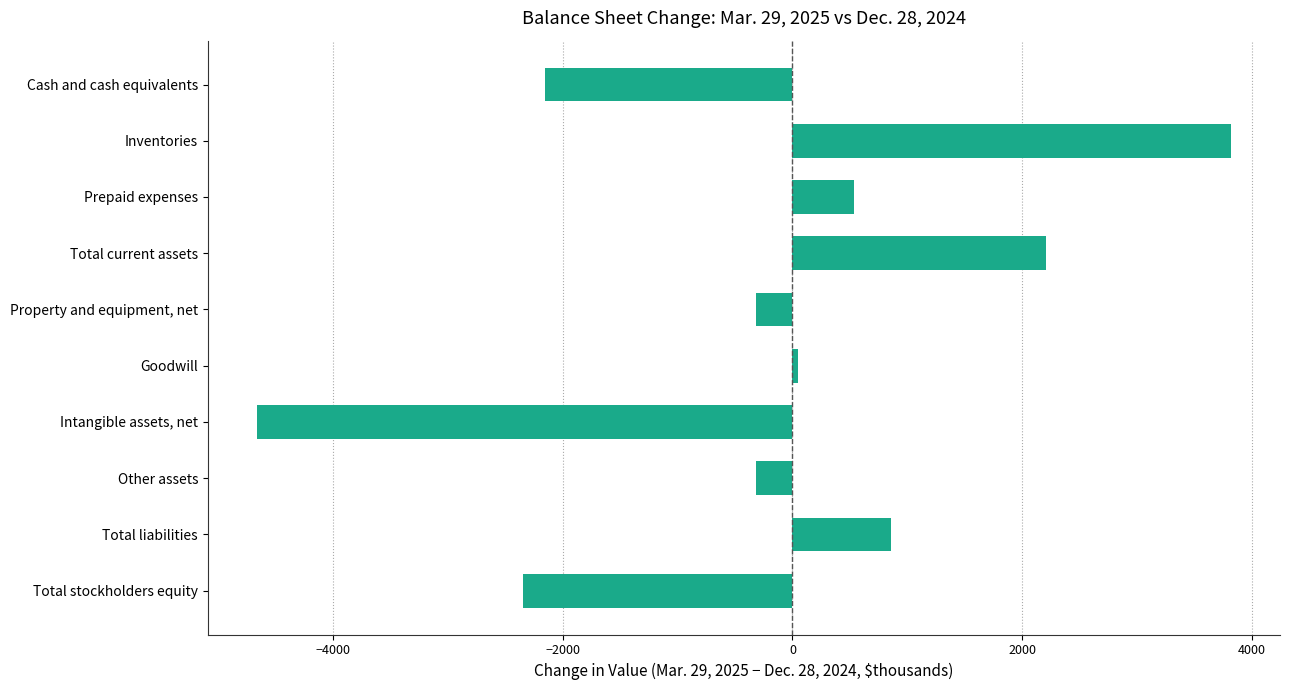

Does the chart contain stacked bars?

No